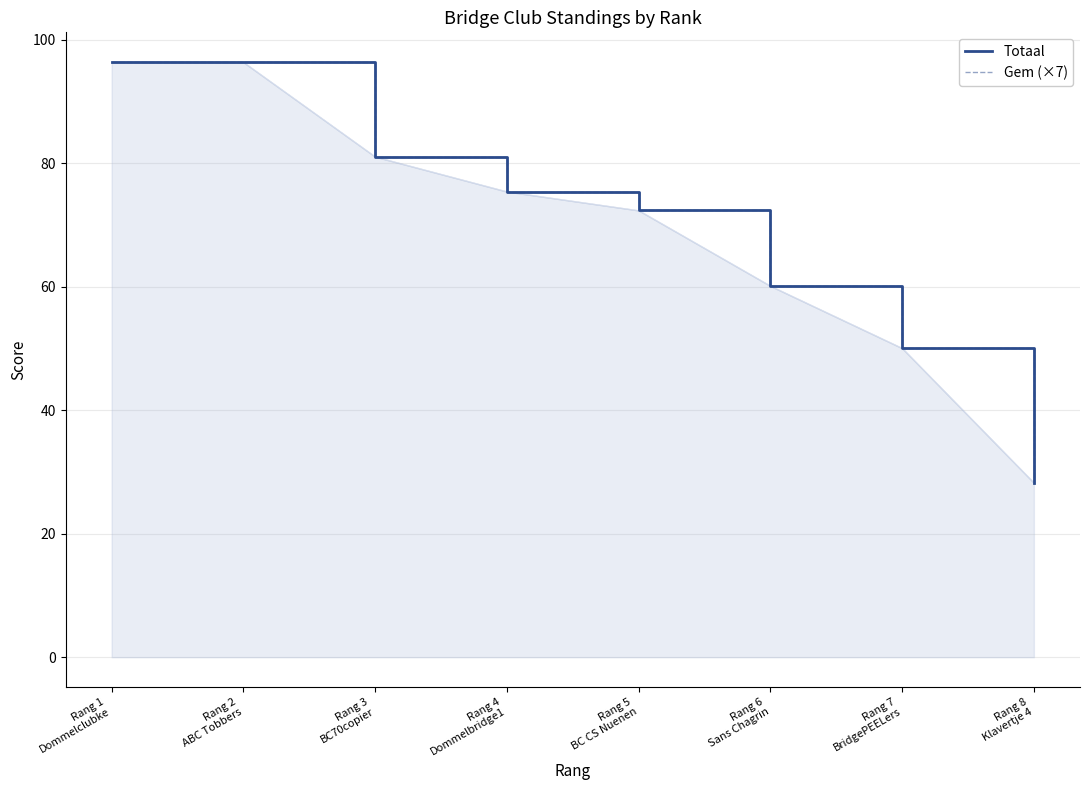

What is the label of the 2nd point from the left?

Rang 2
ABC Tobbers